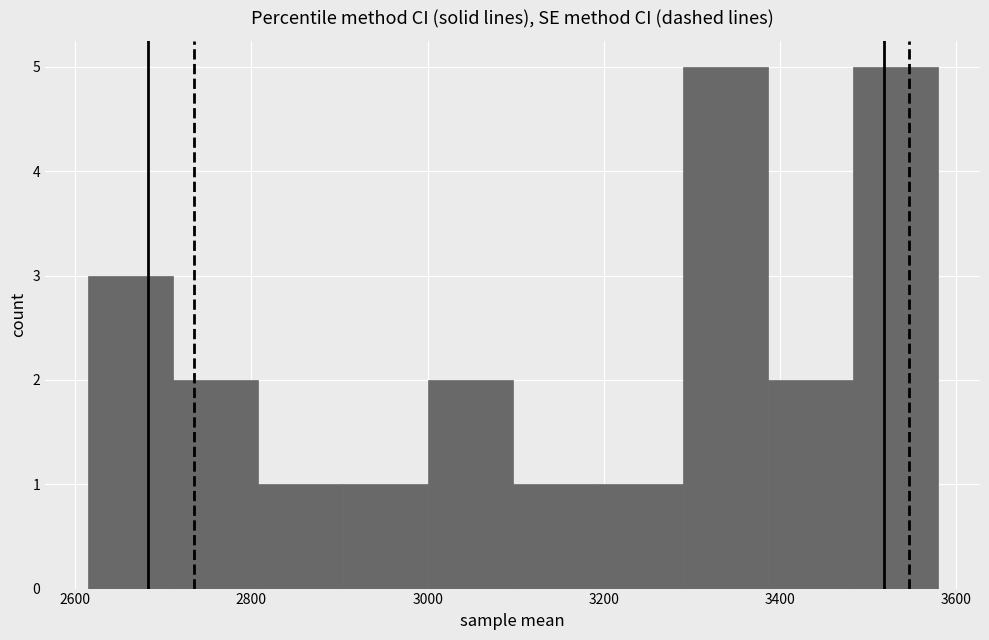

Reading left to right, transcribe this chart: for each bar, give the range it covers on the x-axis and its height. Neither the bar edges nor the heights are printed on the chart, so give them approximately, as read against the axes.

2620 to 2720: 3
2720 to 2800: 2
2800 to 2900: 1
2900 to 3000: 1
3000 to 3100: 2
3100 to 3200: 1
3200 to 3280: 1
3280 to 3380: 5
3380 to 3480: 2
3480 to 3580: 5